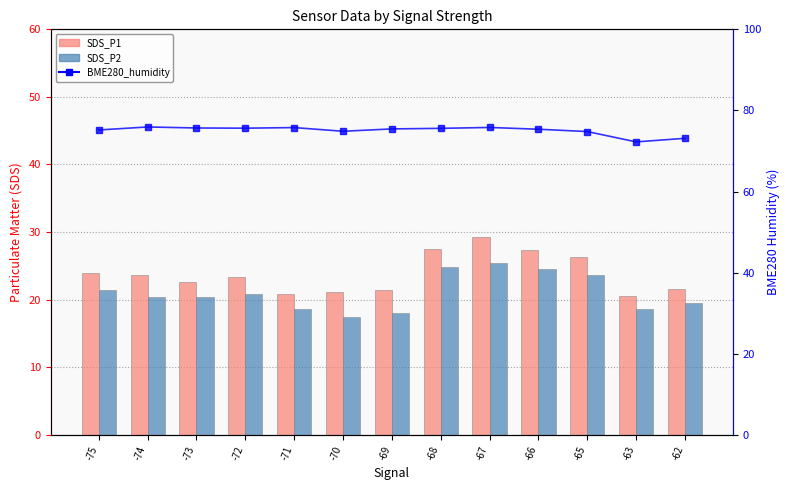

Reading right to left, list all the values displayed in this chart.

SDS_P1: 21.6	20.6	26.3	27.3	29.2	27.5	21.4	21.2	20.9	23.3	22.6	23.7	24.0
SDS_P2: 19.5	18.6	23.7	24.6	25.4	24.9	18.1	17.4	18.7	20.9	20.4	20.4	21.4
BME280_humidity: 73.1	72.2	74.8	75.4	75.8	75.6	75.4	74.9	75.8	75.6	75.7	75.9	75.2